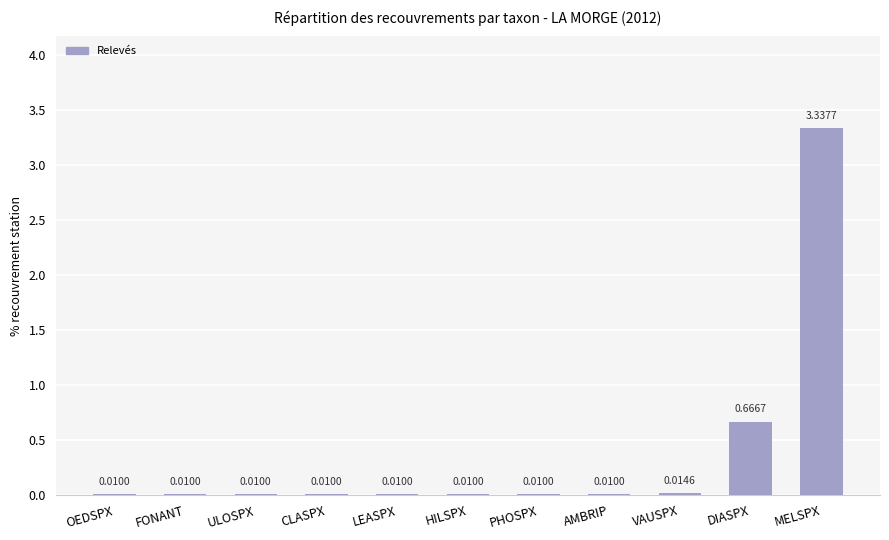

What is the sum of all values?

4.1